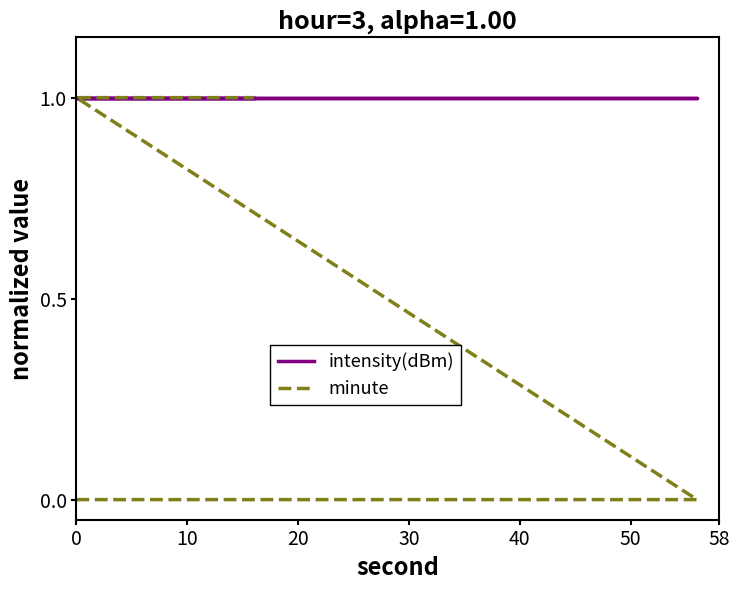

What is the sum of all intensity(dBm) values?

20